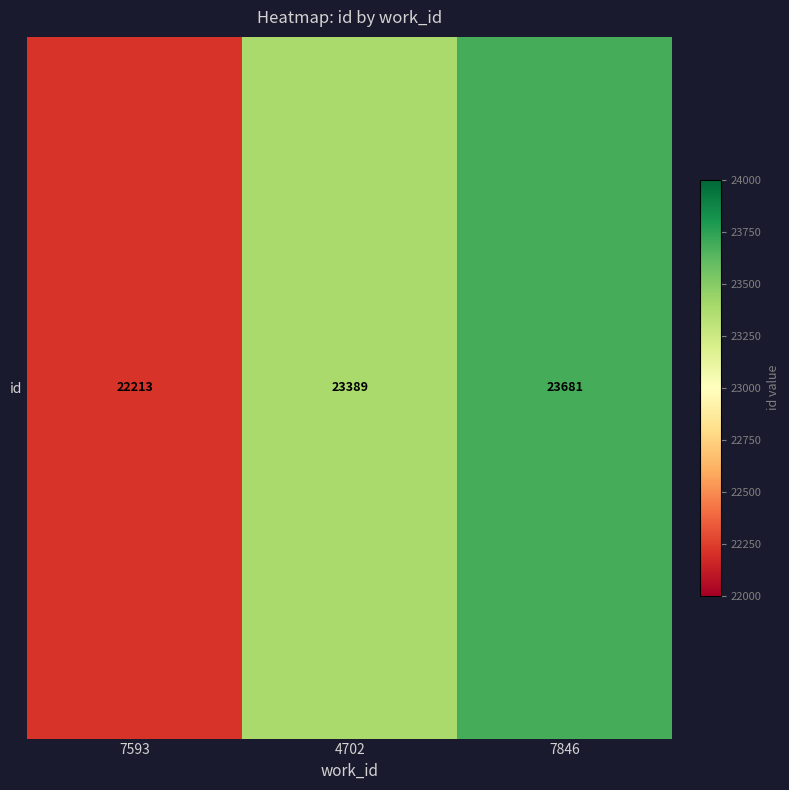

The value at 4702 is 23389. True or false?

True